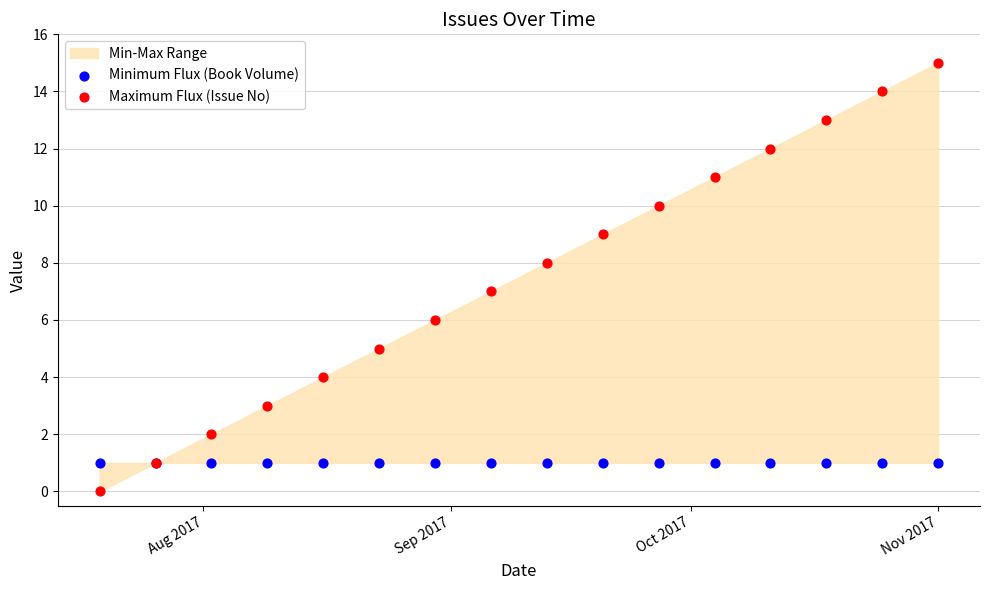

Which series reaches the maximum Y coordinate?

Maximum Flux (Issue No)